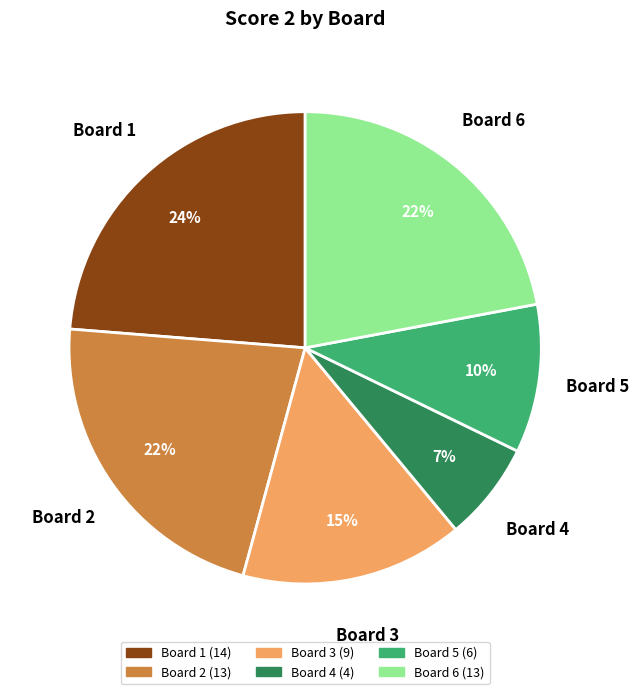

To the nearest percent, what is the difference between the largest and smallest slice percentages?

17%